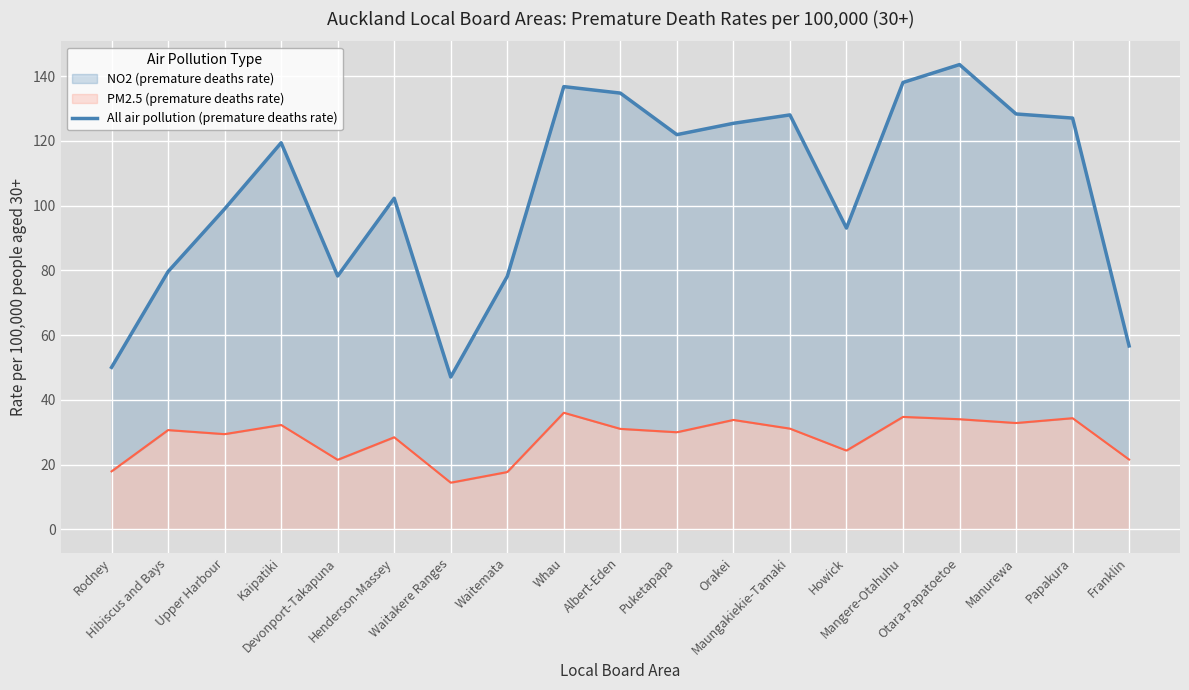

What position from the left is Henderson-Massey?

6